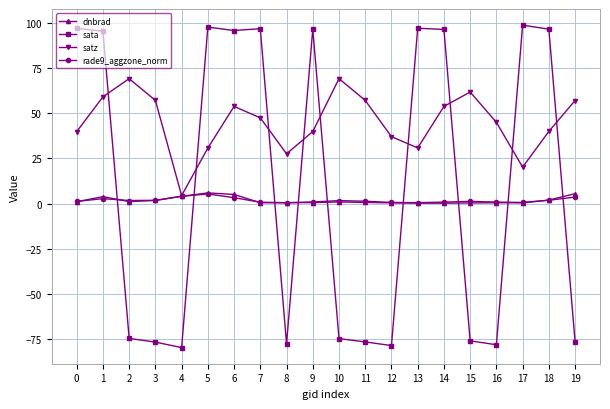

True or false: rade9_aggzone_norm has more than 2 interior local peaks.

True